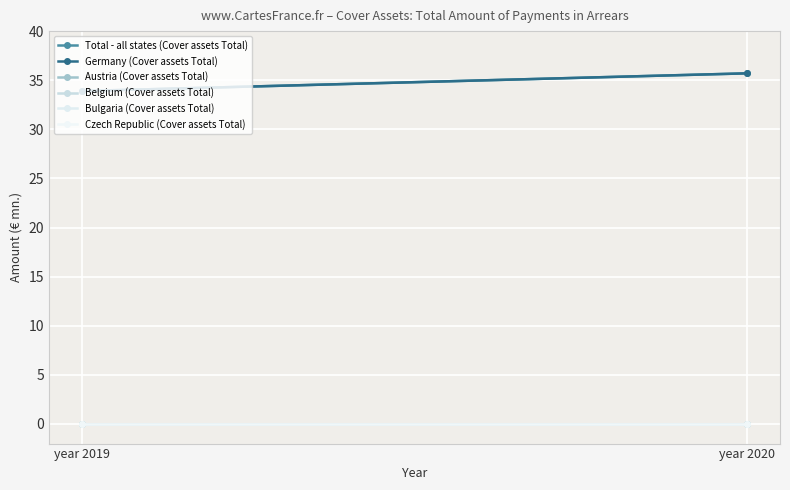

Which series has the largest total across all categories?

Total - all states (Cover assets Total)